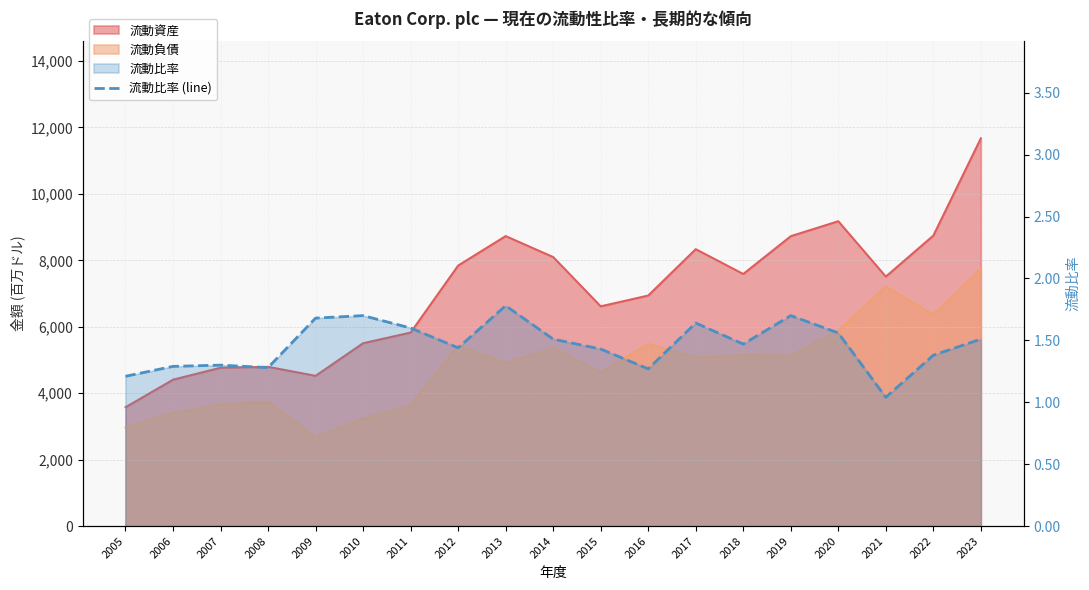

At which category does the data reach its first local peak?

2007